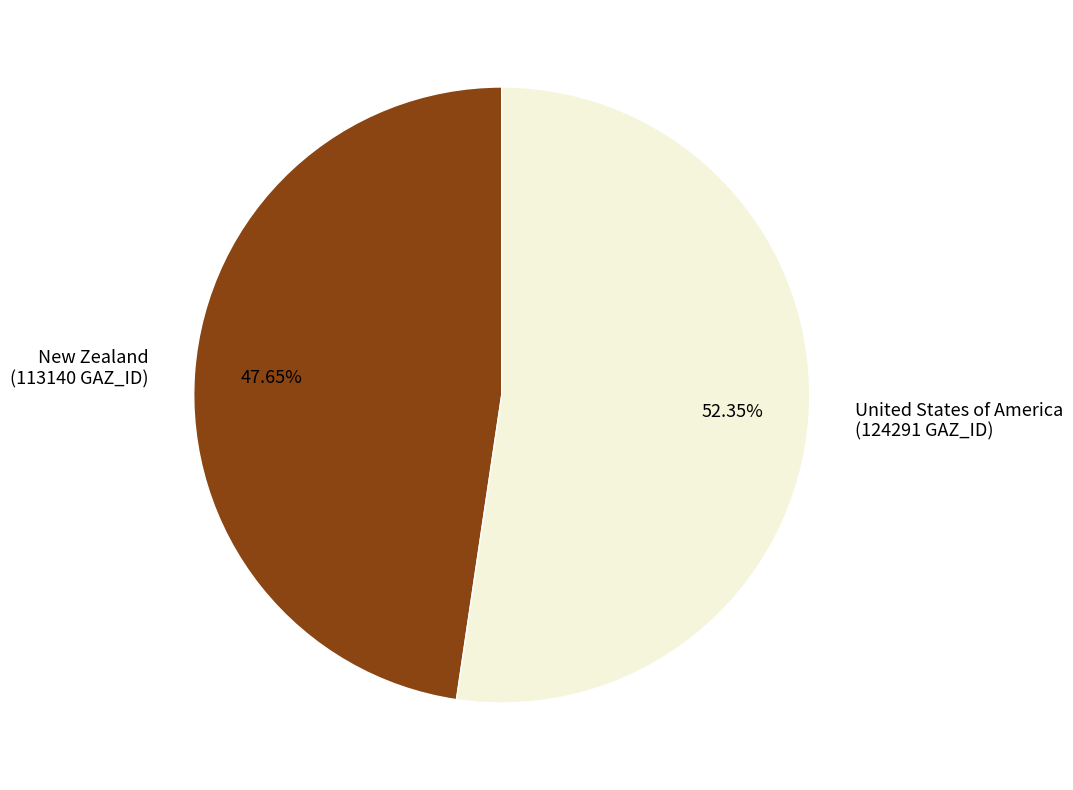

Which slice is the smallest?

New Zealand